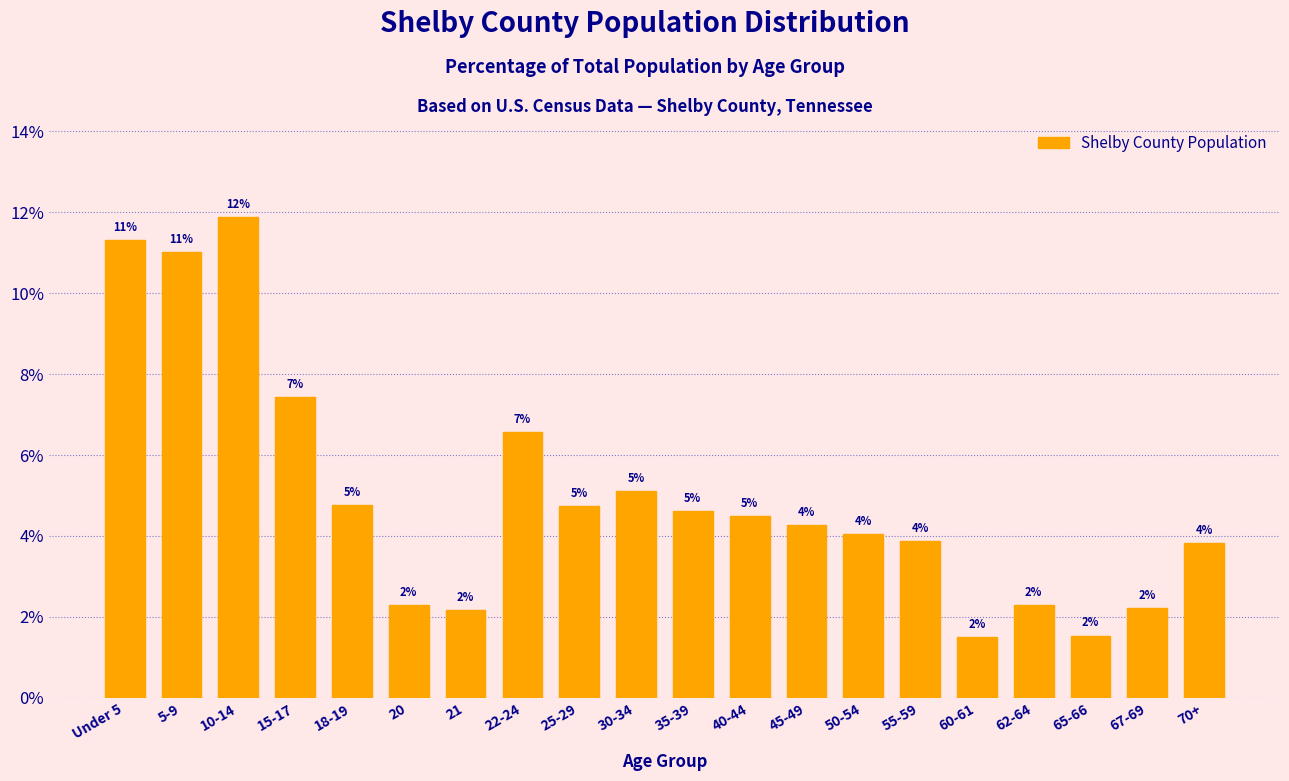

Are the bars horizontal?

No